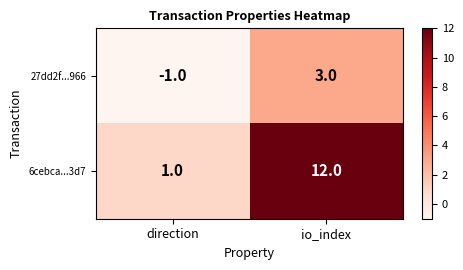

The value of 6cebca...3d7 at io_index is 19. True or false?

False